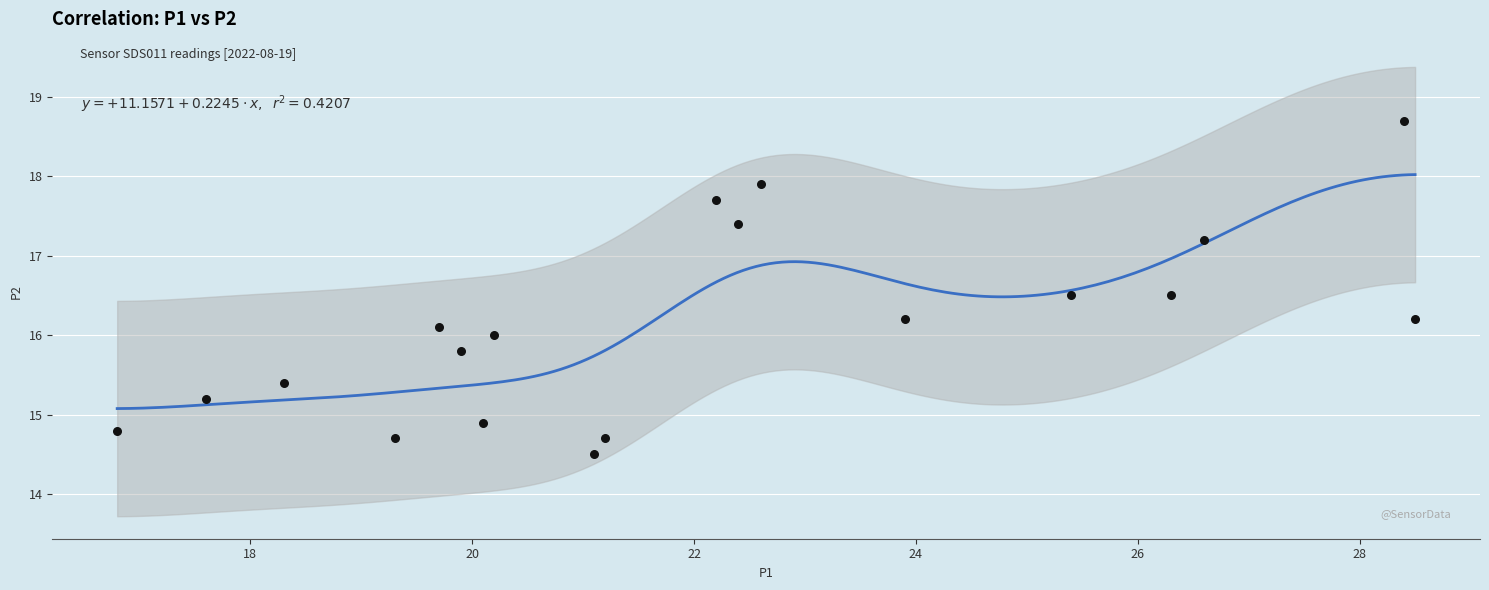

What is the range of Y values (max minus min)?

4.2